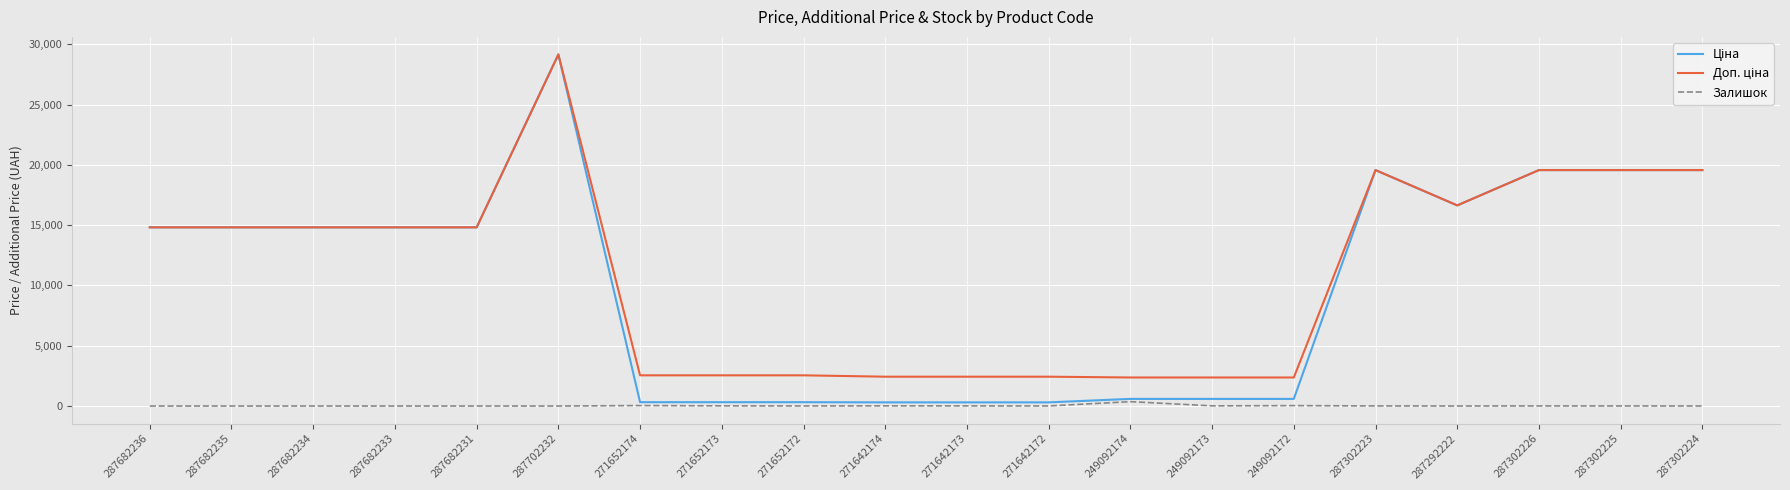

At which category is the sum across all series the highest?

287702232